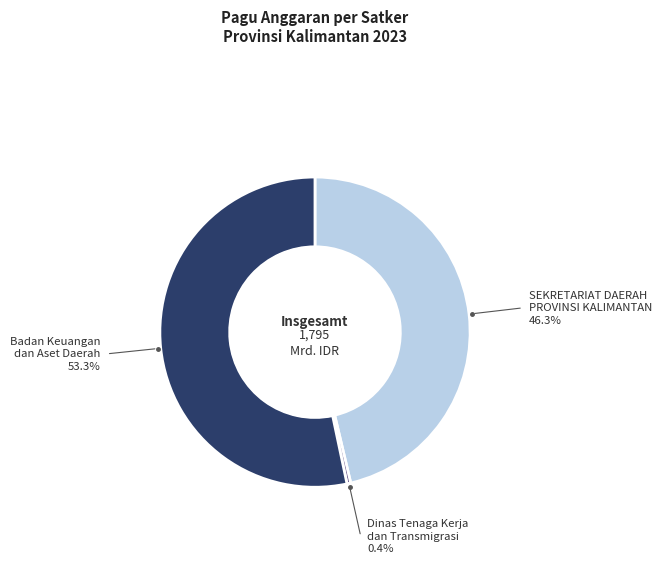

Is there any slice that represents more than half of the pie?

Yes